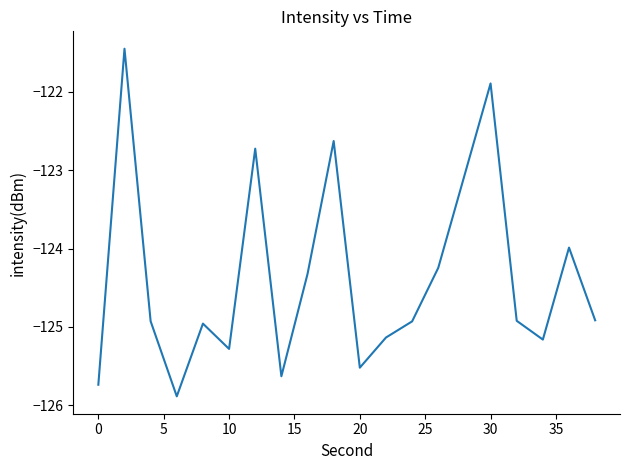

What is the difference between the maximum and minimum values?

4.4